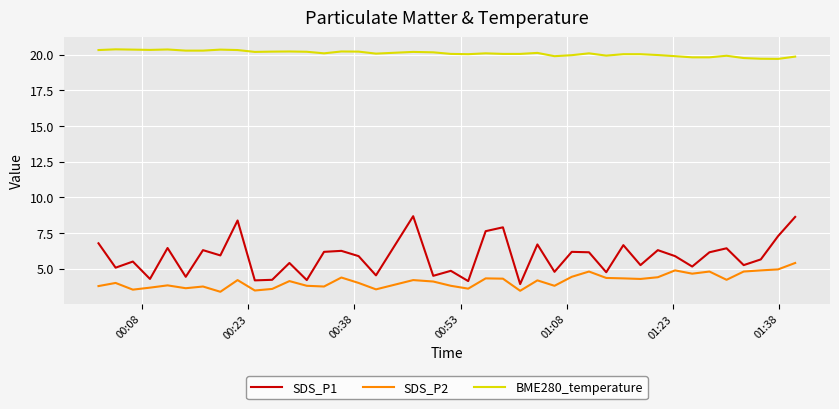

True or false: SDS_P1 and SDS_P2 intersect in this chart.

False